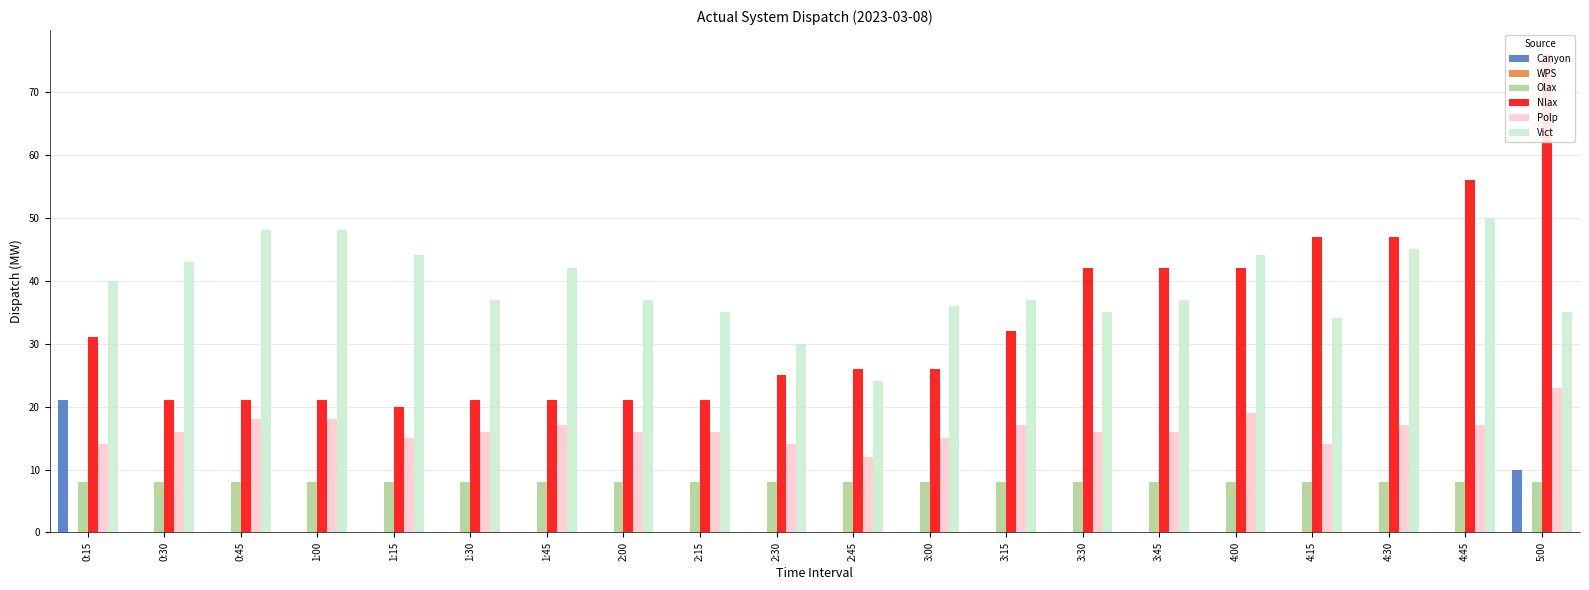

What is the greatest value displayed?

76